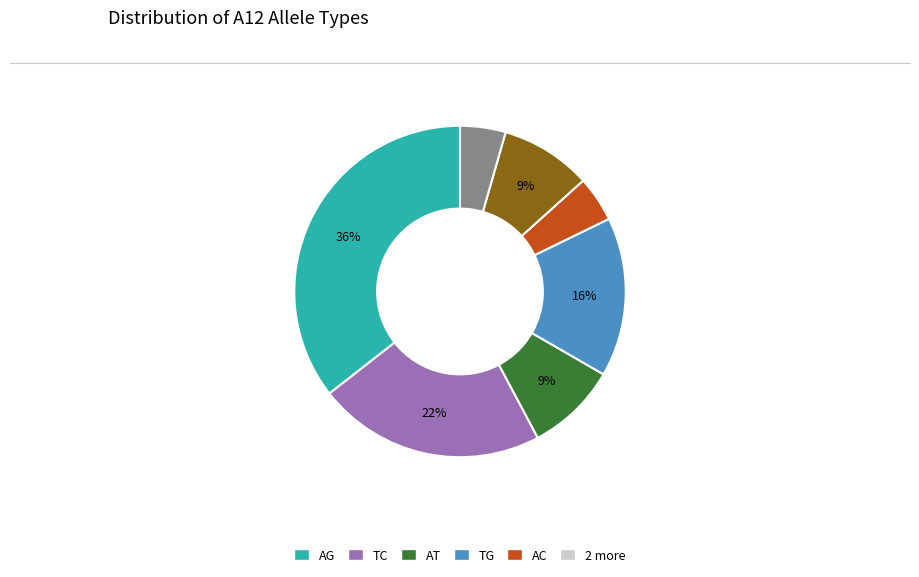

Is there any slice that represents more than half of the pie?

No